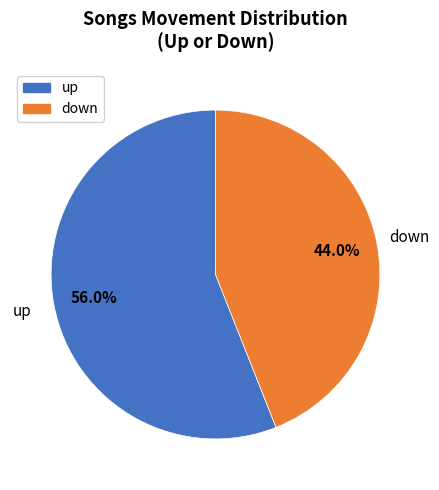

To the nearest percent, what is the average slice percentage?

50%